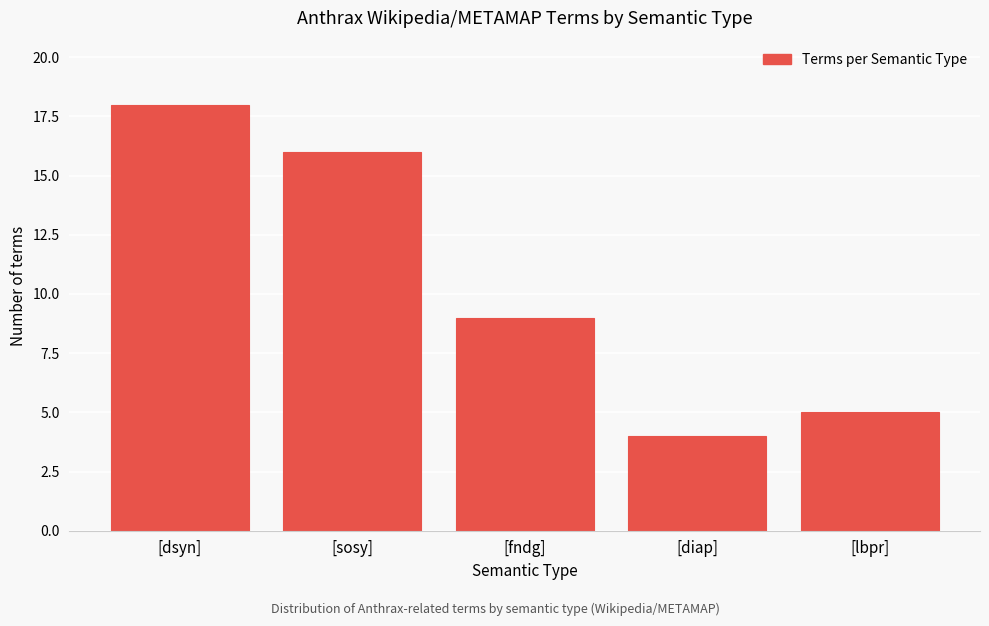

Reading left to right, transcribe all the data shown in this chart.

18	16	9	4	5